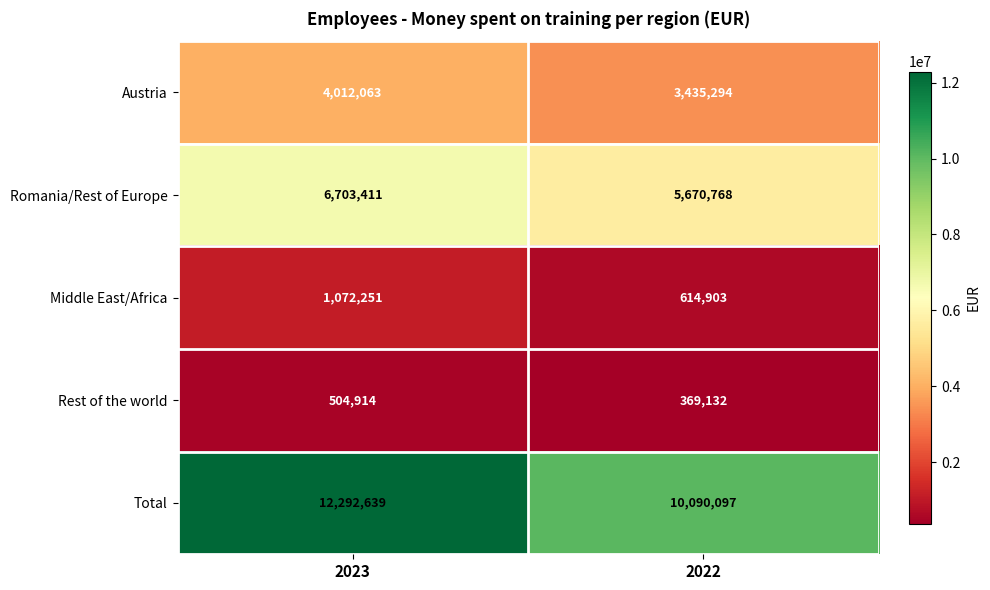

True or false: Middle East/Africa has a value of 1072251 at 2023.

True